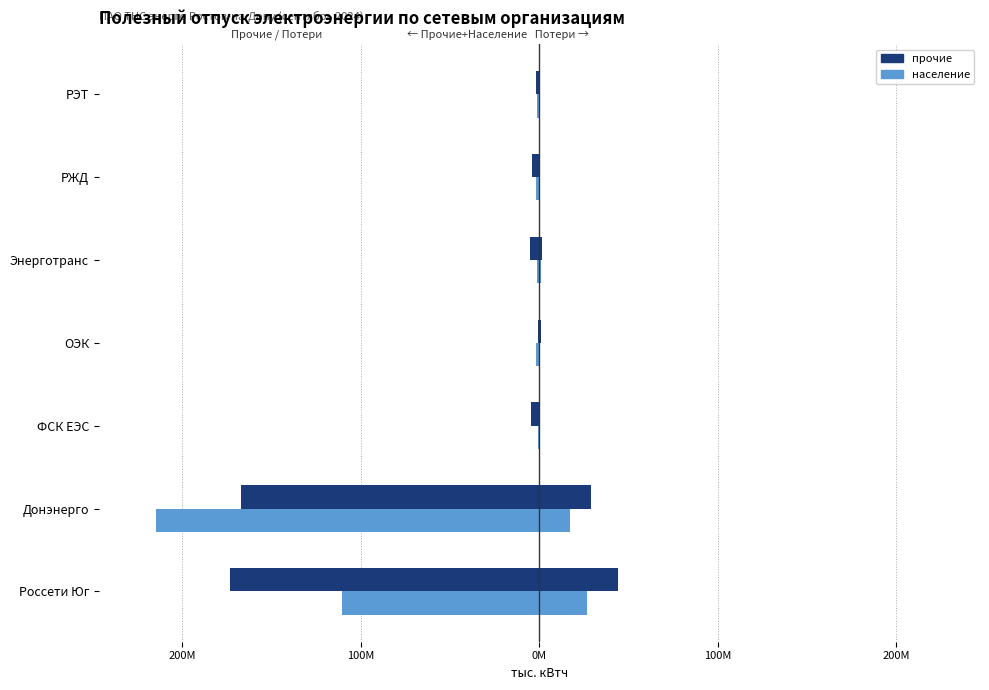

How many data points in население are less than -1894110?

3